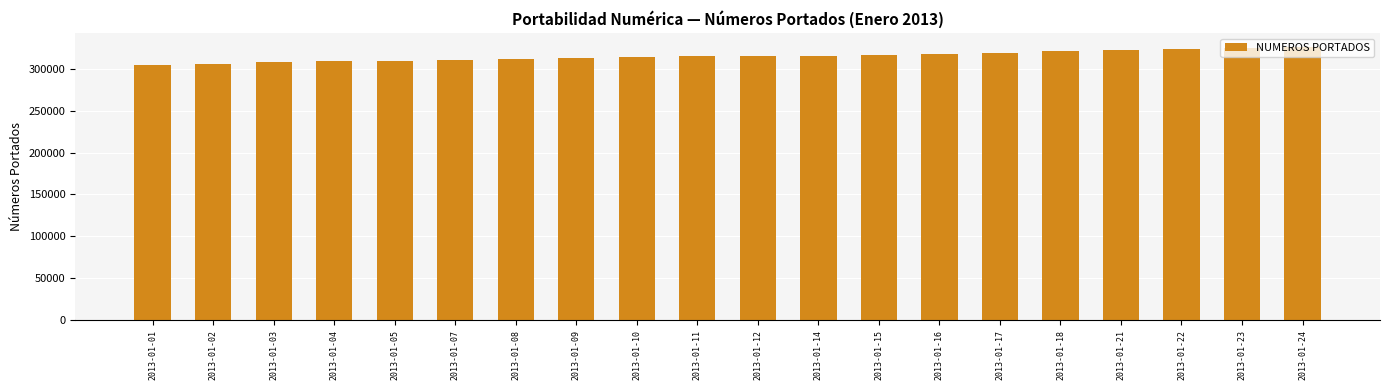

Approximately how many times larger is the value at 2013-01-22 compared to 2013-01-02?

1.1